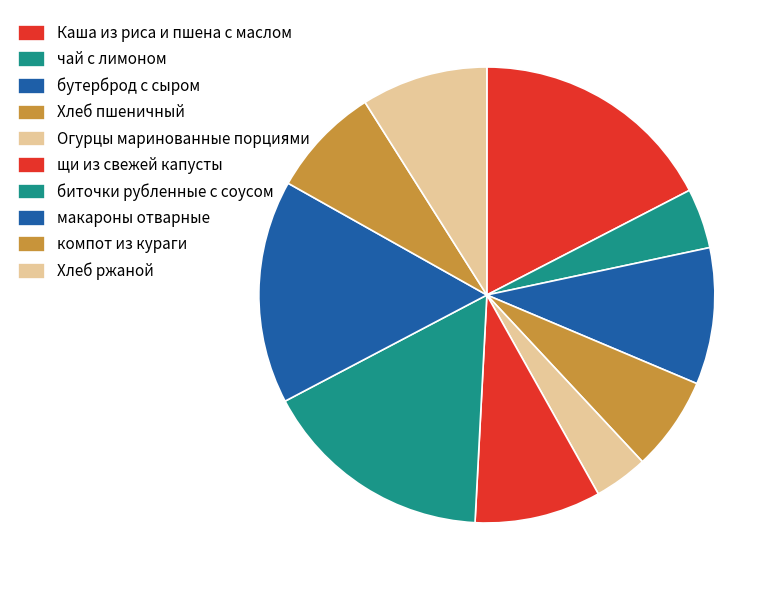

True or false: компот из кураги accounts for 15% of the total.

False